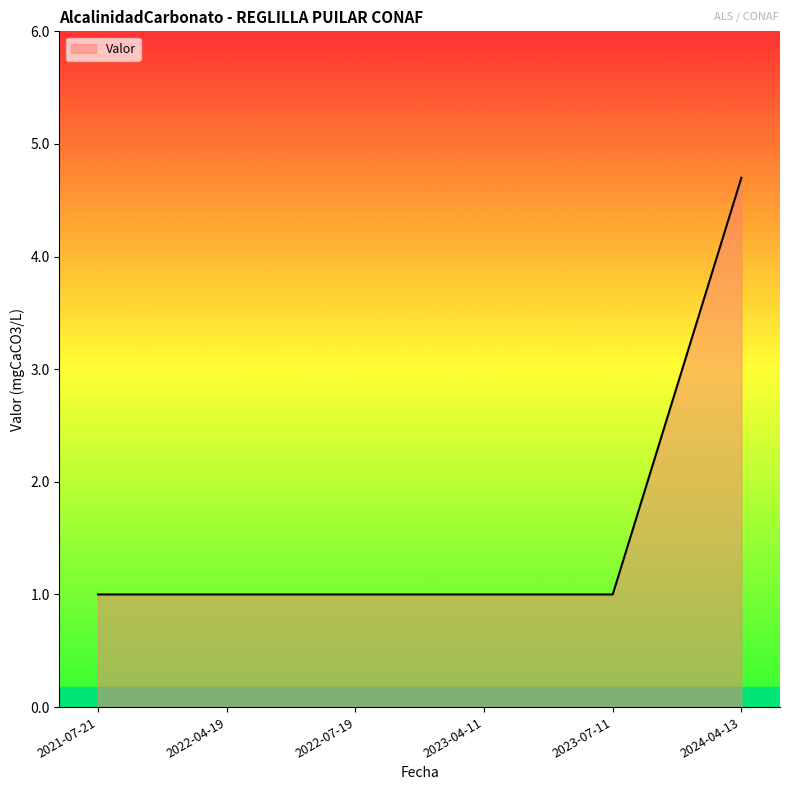

What is the change in value from 2023-04-11 to 2024-04-13?

+3.7